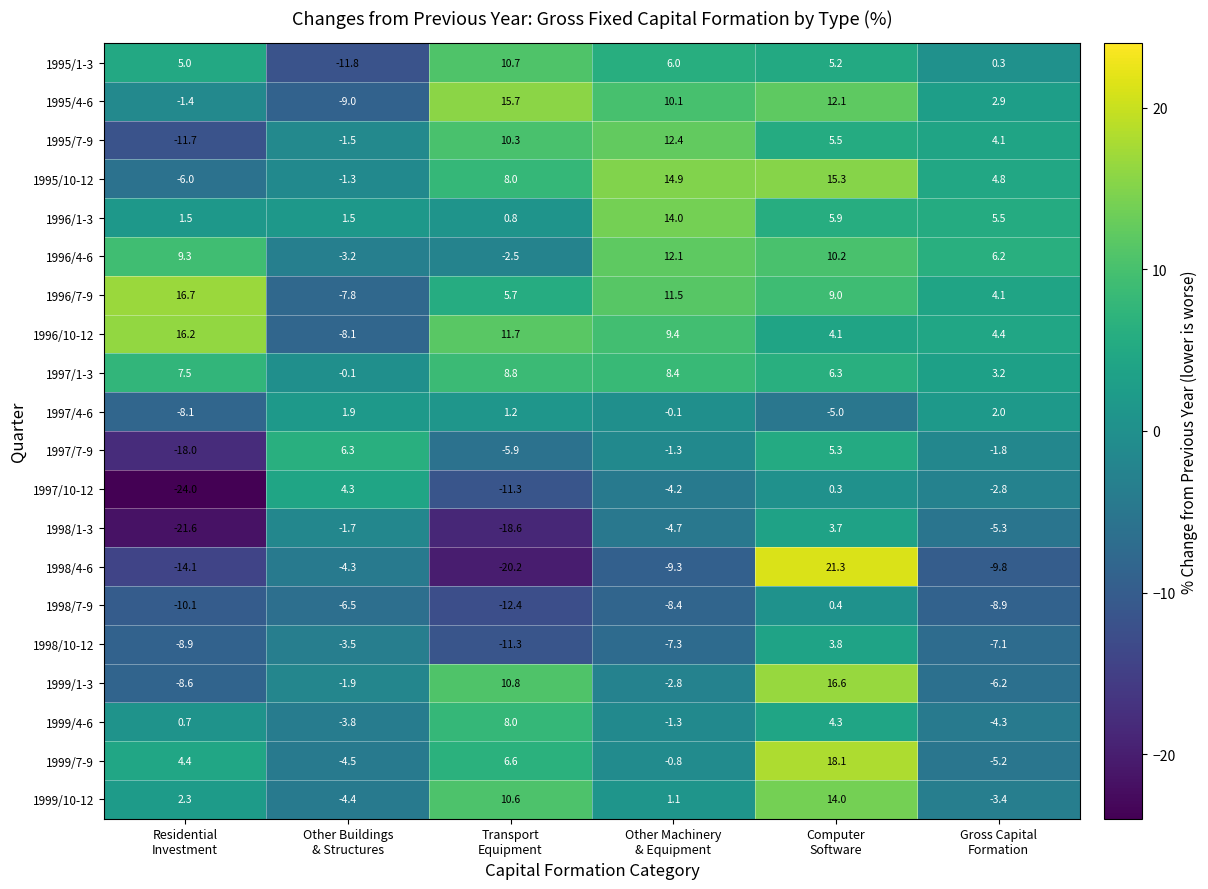

Which series has the largest range (max minus min)?

1998/4-6